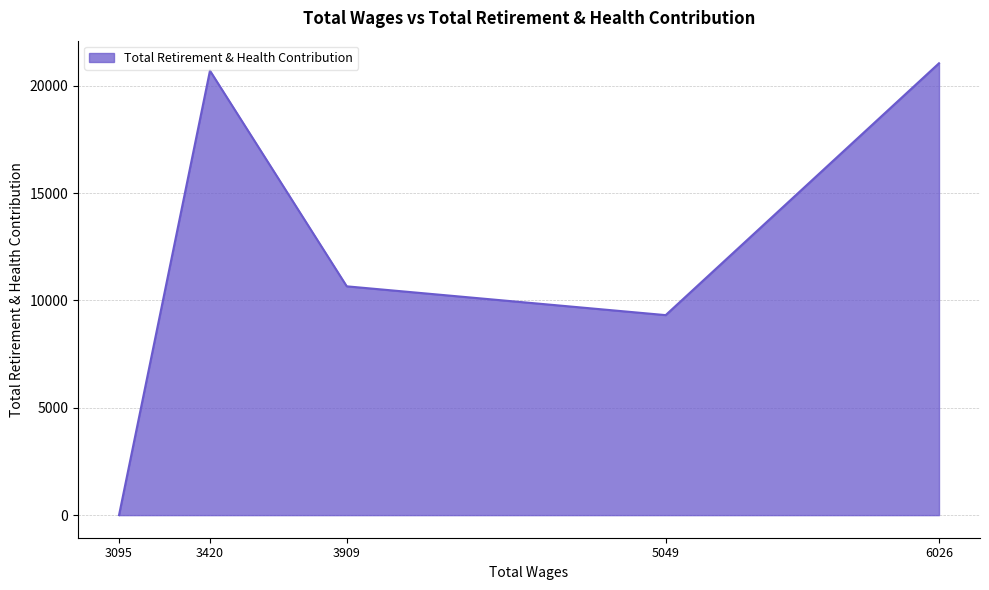

How many lines are shown in the chart?

1